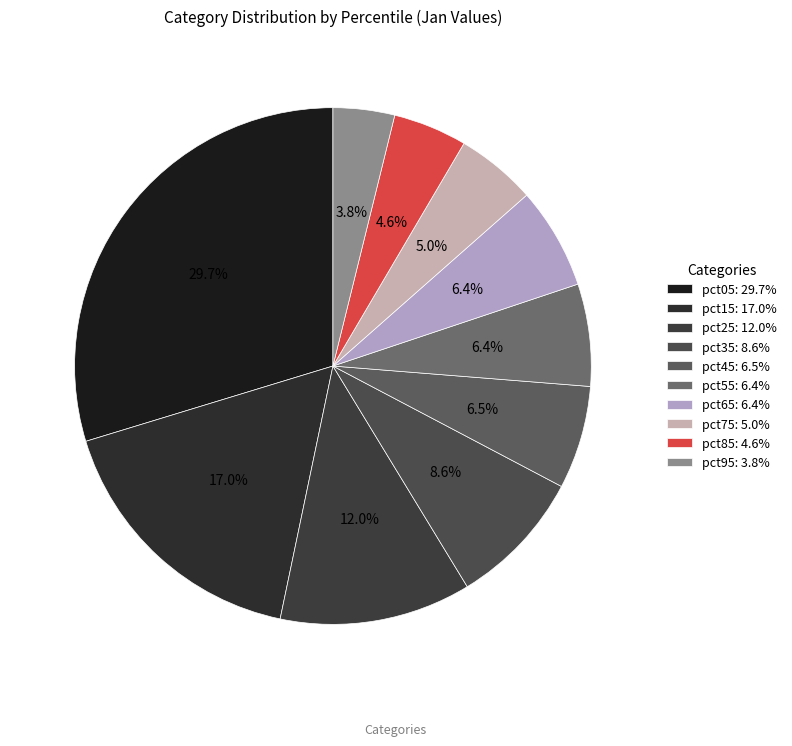

Count the number of slices in the pie.

10